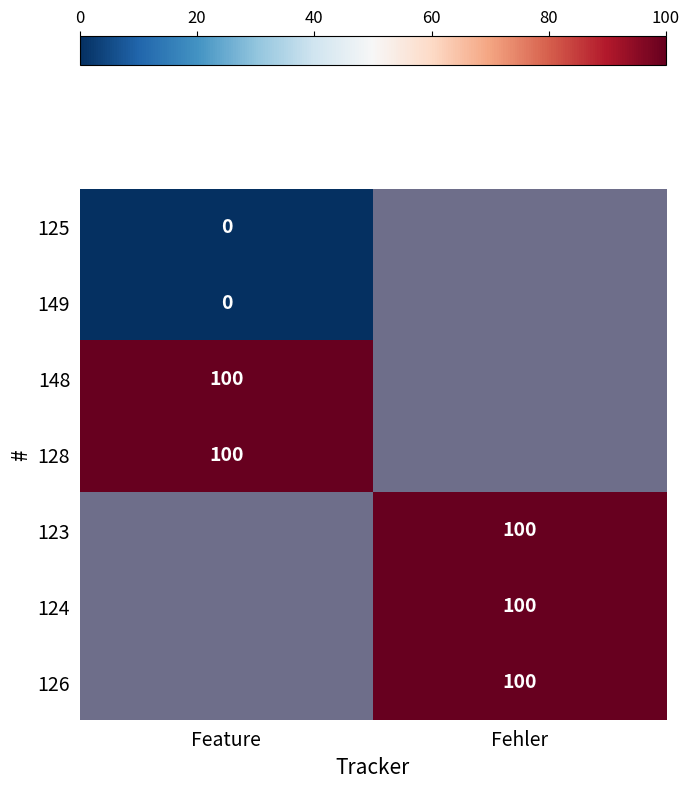

What is the spread (max minus min) of values at Feature?

100.0